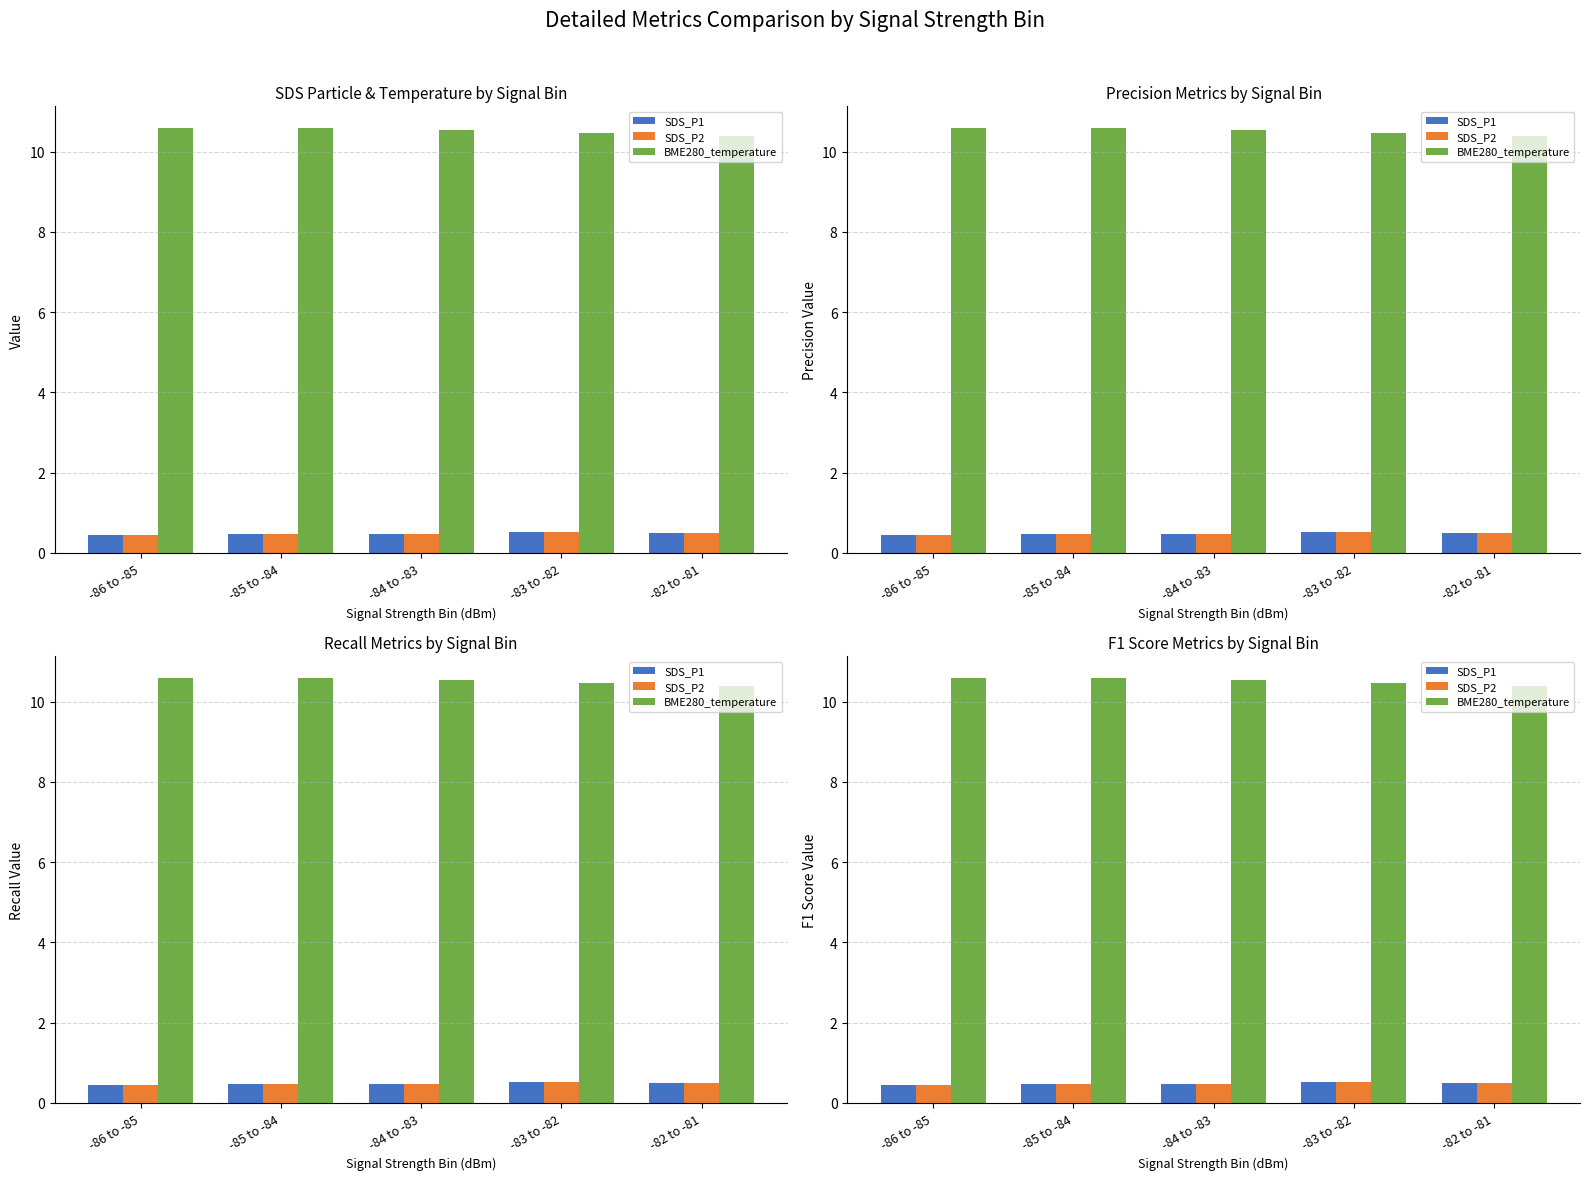

What is the sum of the SDS_P2 values at -85 to -84 and -83 to -82?

1.0